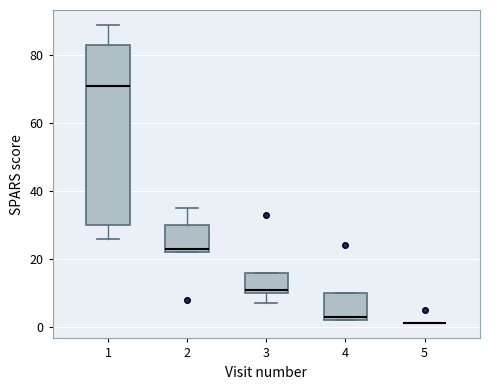

Which box is the tallest, from its lower edge to its upper edge?

1